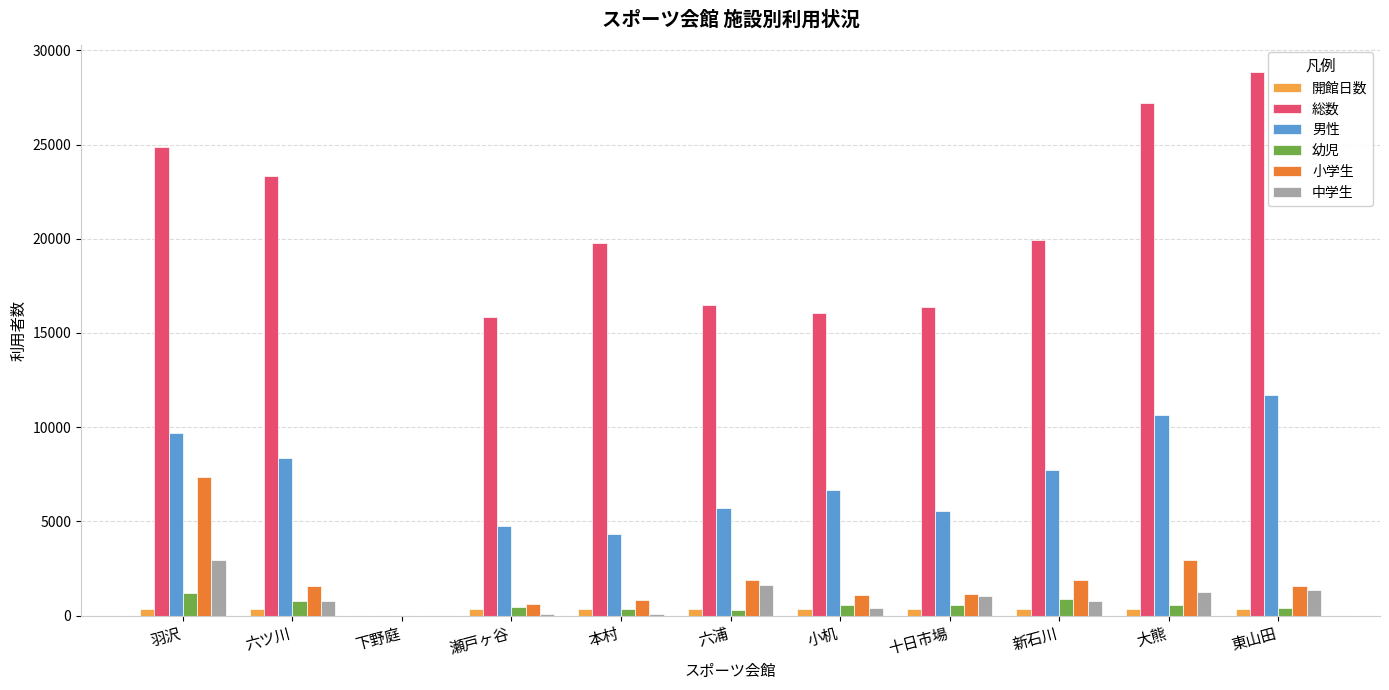

Are the bars grouped side by side (vs. stacked)?

Yes